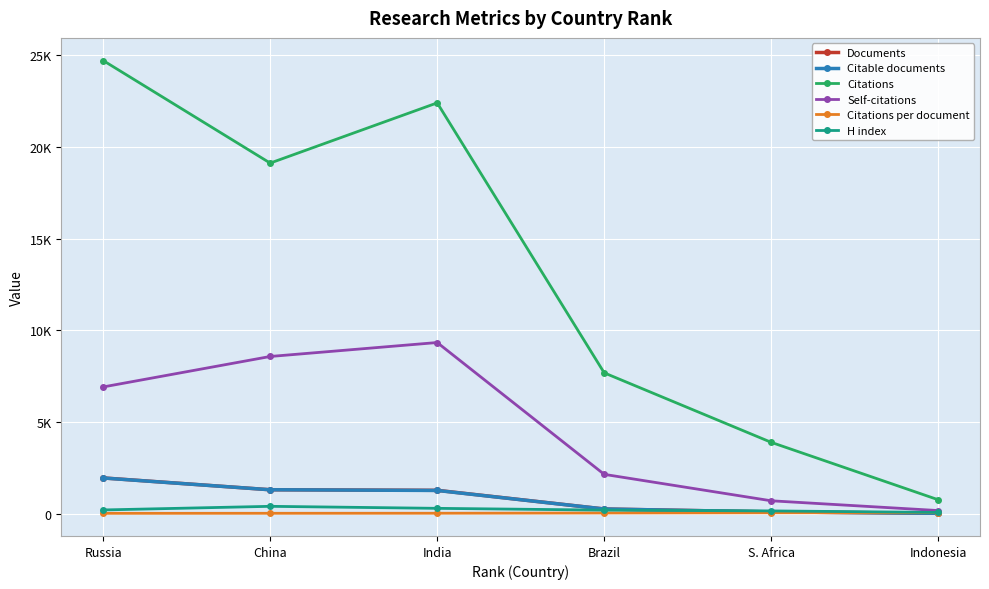

What are all the series names shown in the legend?

Documents, Citable documents, Citations, Self-citations, Citations per document, H index